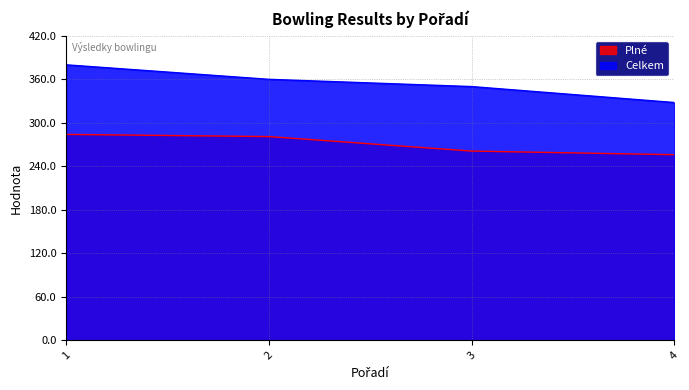

Is the value of Plné at 2 greater than the value of Celkem at 4?

No